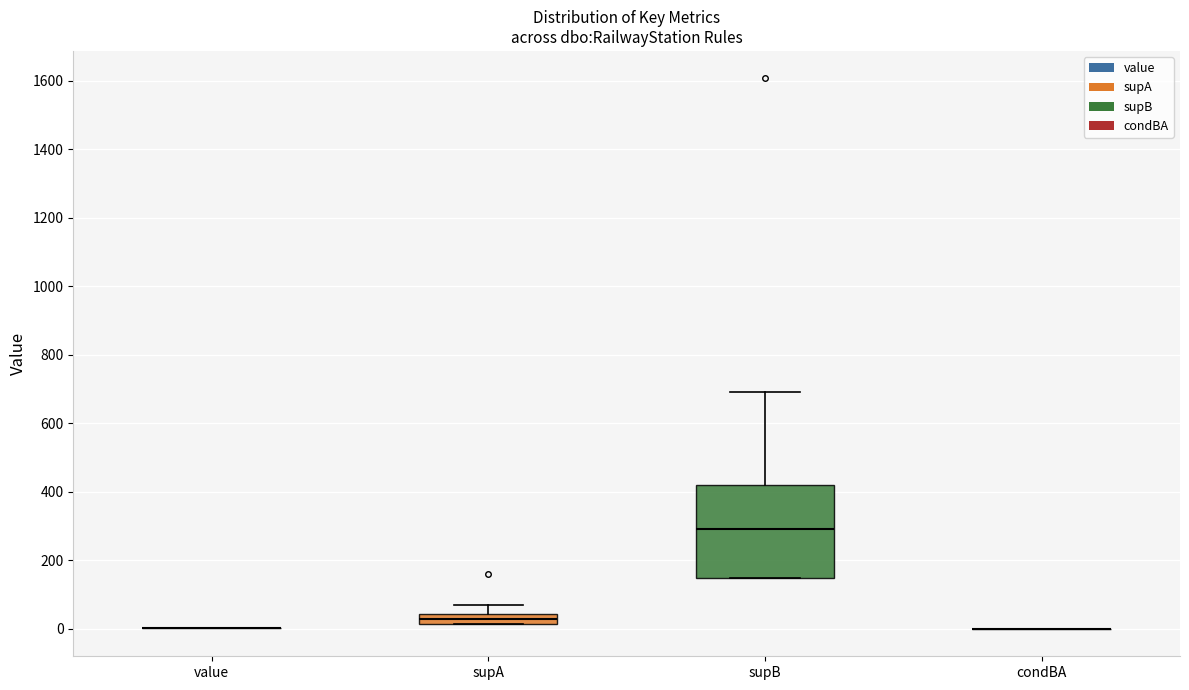

Which box is the tallest, from its lower edge to its upper edge?

supB